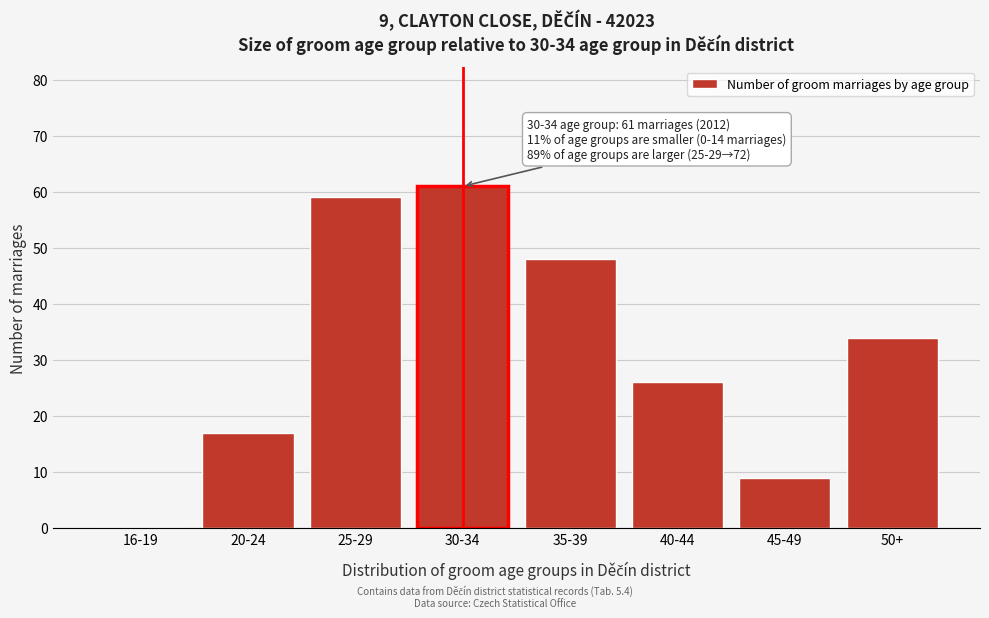

Reading right to left, list all the values displayed in this chart.

50+=34	45-49=9	40-44=26	35-39=48	30-34=61	25-29=59	20-24=17	16-19=0